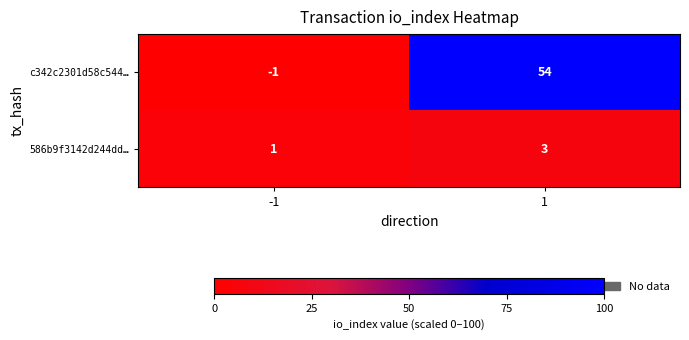

At which category does the chart reach its minimum across all series?

-1